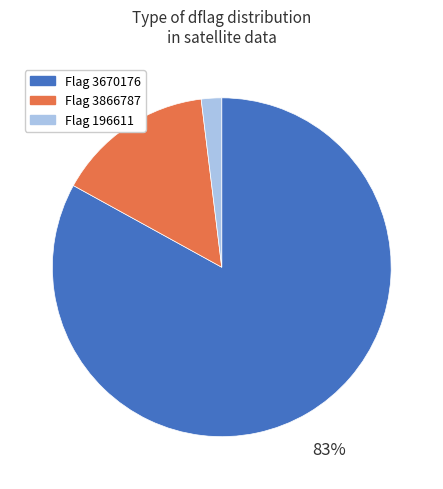

To the nearest percent, what is the average slice percentage?

33%